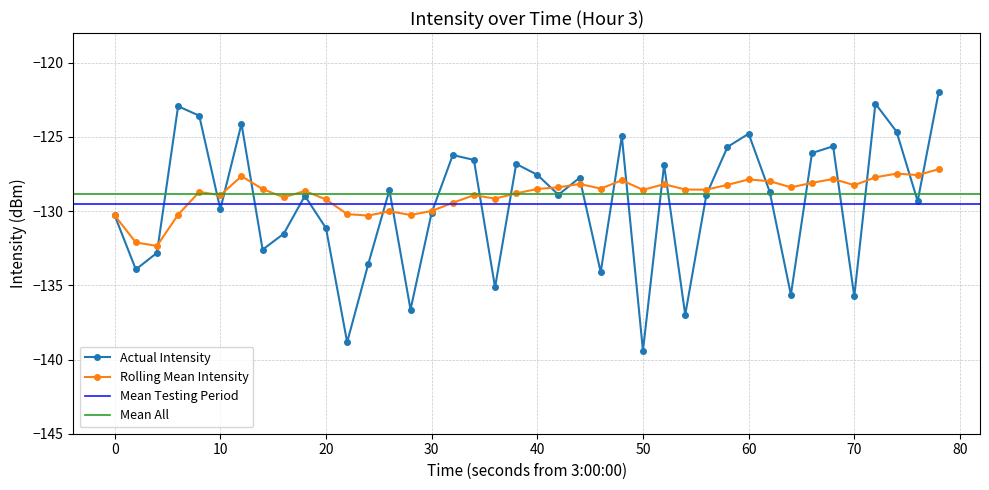

True or false: Rolling Mean and intensity(dBm) intersect in this chart.

True